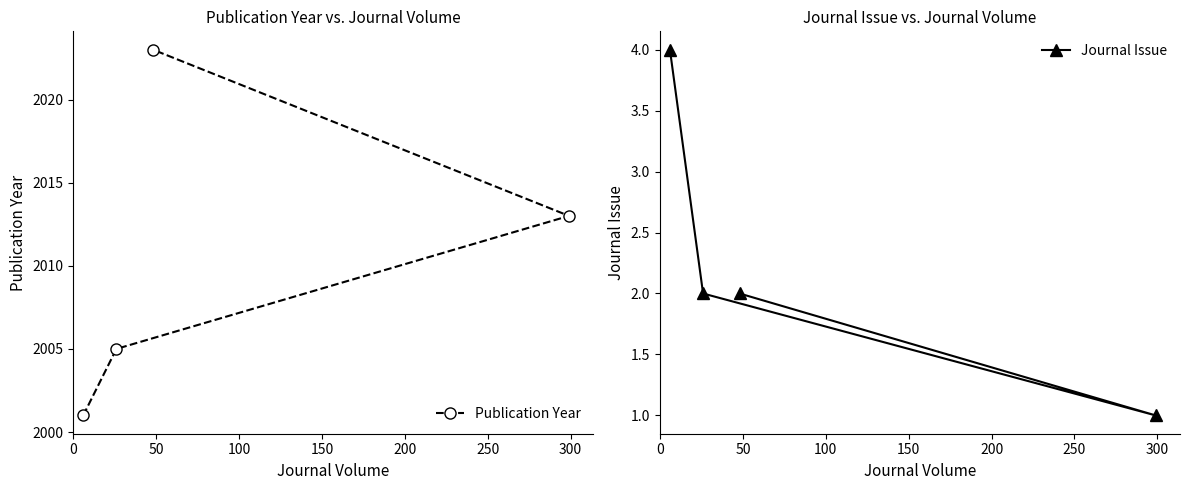

What value does the Publication Year series have at 150, to the nearest 5?

2025